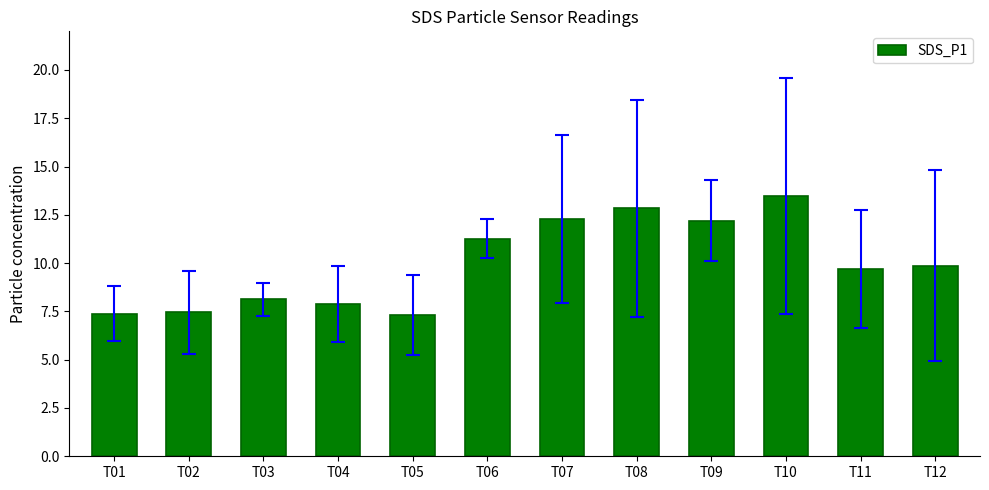

What is the average value?

10.0